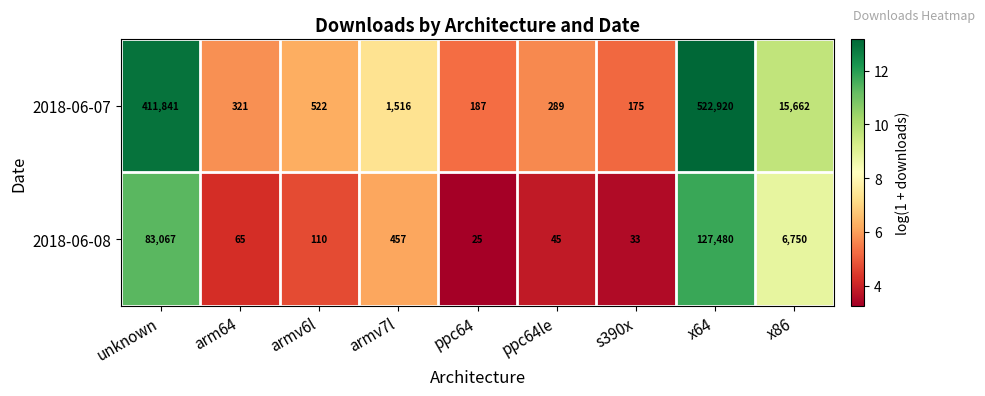

What is the sum of all 2018-06-07 values?

953433